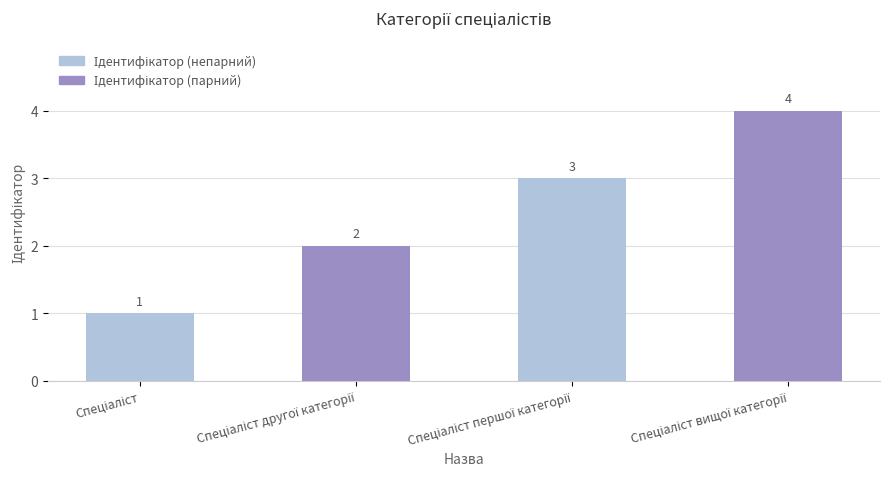

What is the value of the 2nd bar from the left?

2